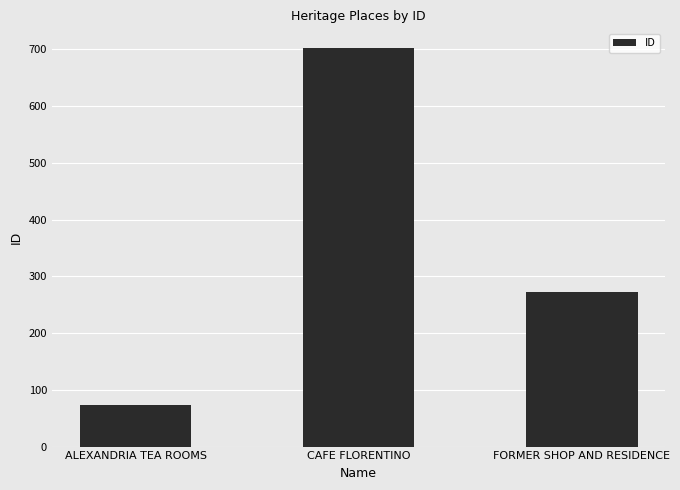

Count the values in the range 74 to 702.

3